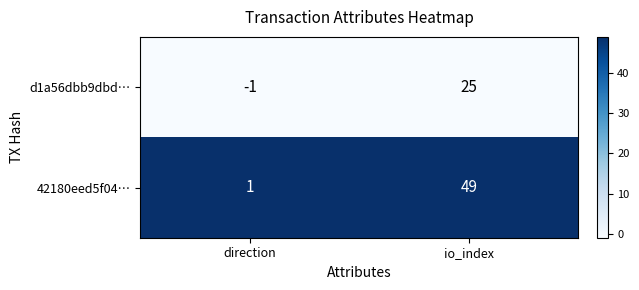

True or false: d1a56dbb9dbd… has a value of 37 at io_index.

False